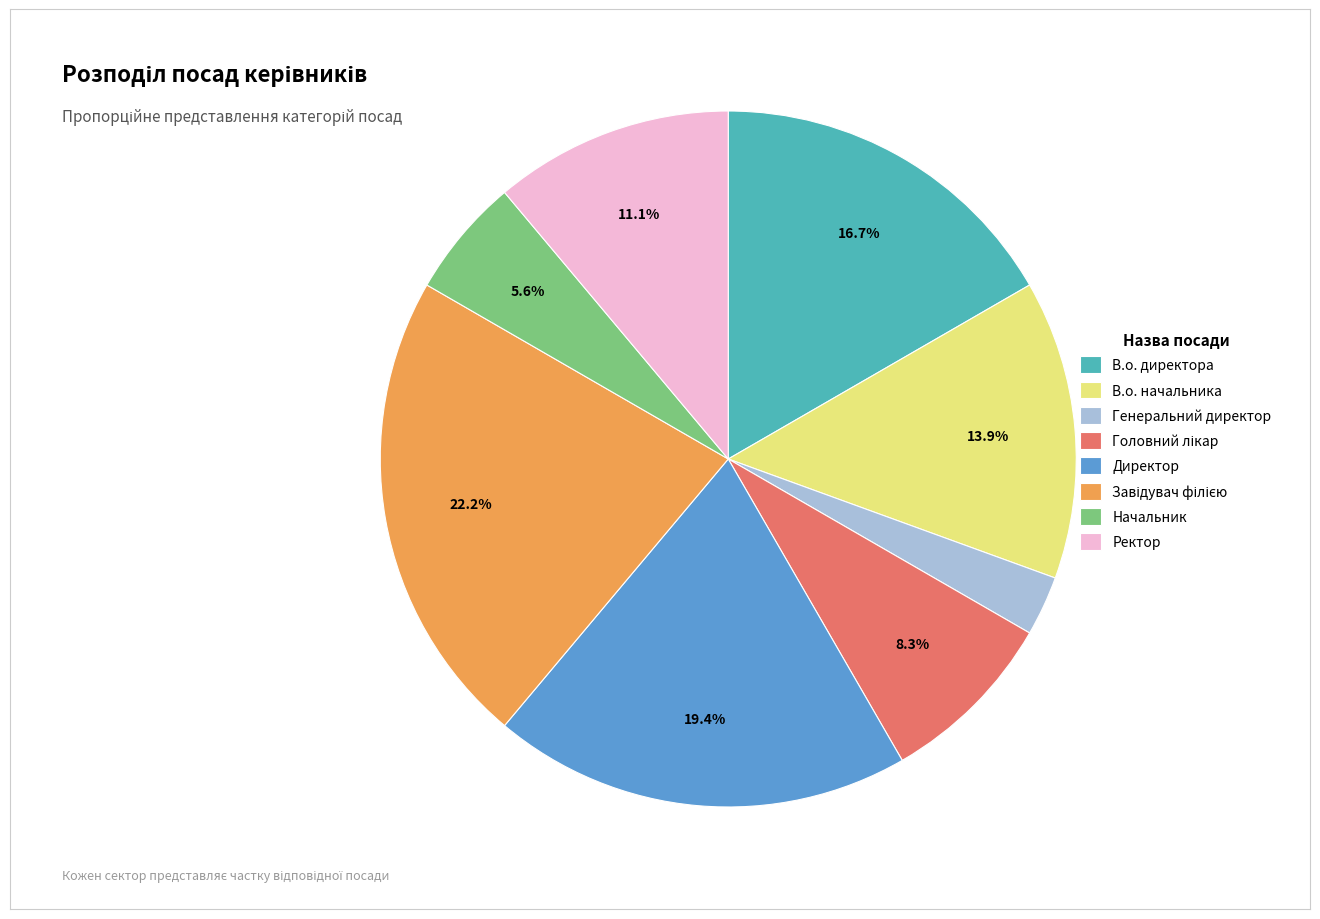

To the nearest percent, what is the difference between the Генеральний директор and В.о. директора slice percentages?

14%